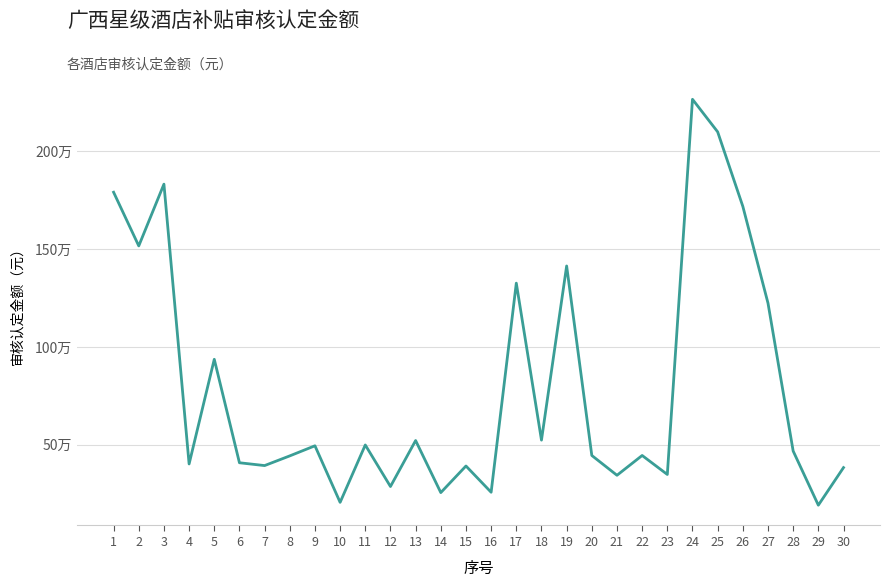

Reading right to left, list all the values displayed in this chart.

30=383904	29=191952	28=468528	27=1223952	26=1718280	25=2098800	24=2265240	23=348816	22=445824	21=344688	20=445824	19=1413840	18=524256	17=1326120	16=258000	15=392160	14=256200	13=522192	12=287280	11=499488	10=206400	9=495360	8=443760	7=394224	6=408672	5=937056	4=402480	3=1831800	2=1516320	1=1790520